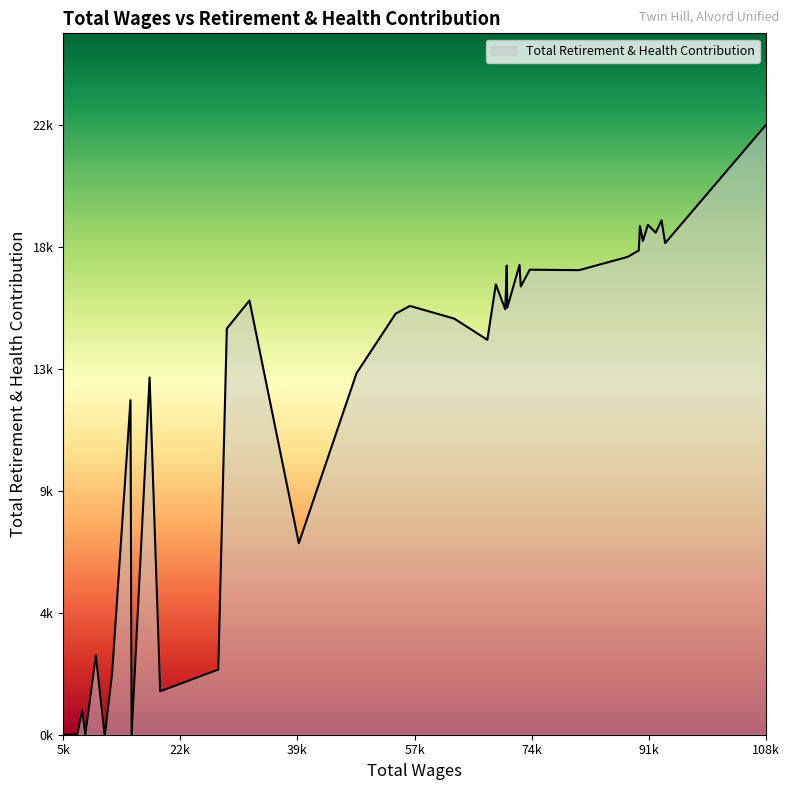

Is this an area chart (filled region under the line)?

Yes